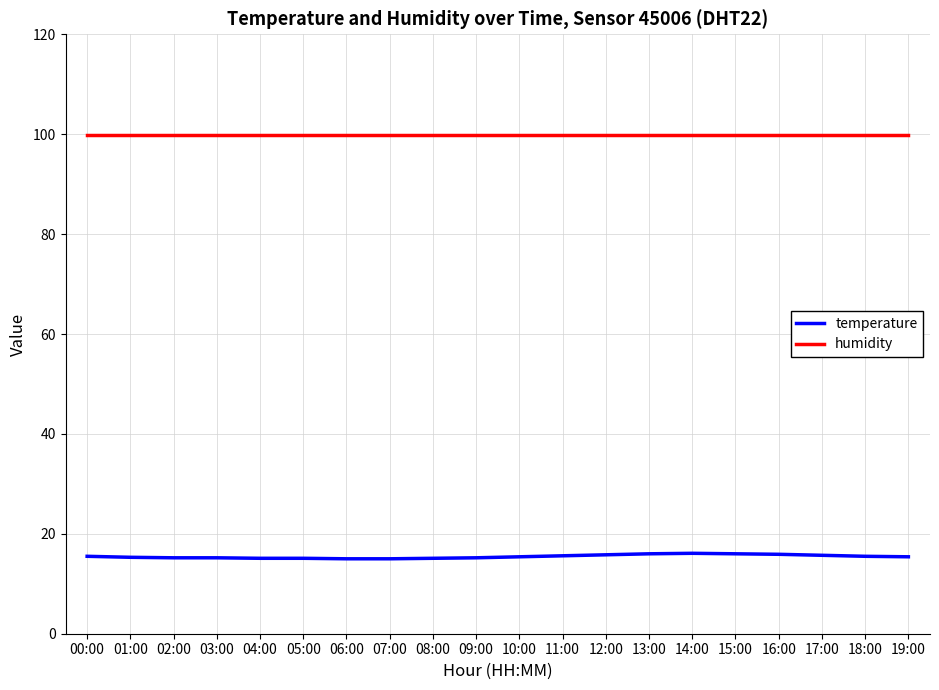

List the series in order of their overall mean, lowest first.

temperature, humidity